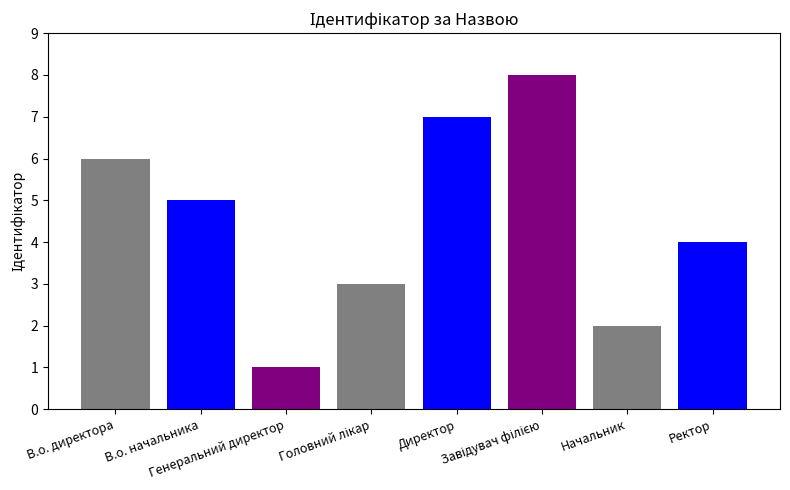

At which label does the data first exceed 5?

В.о. директора